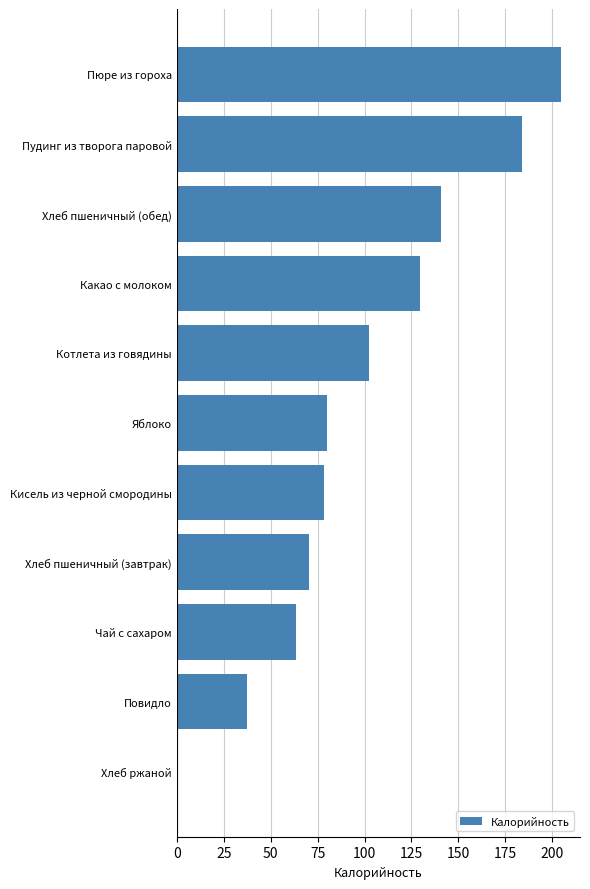

True or false: the data shows 43.8 at Пюре из гороха.

False